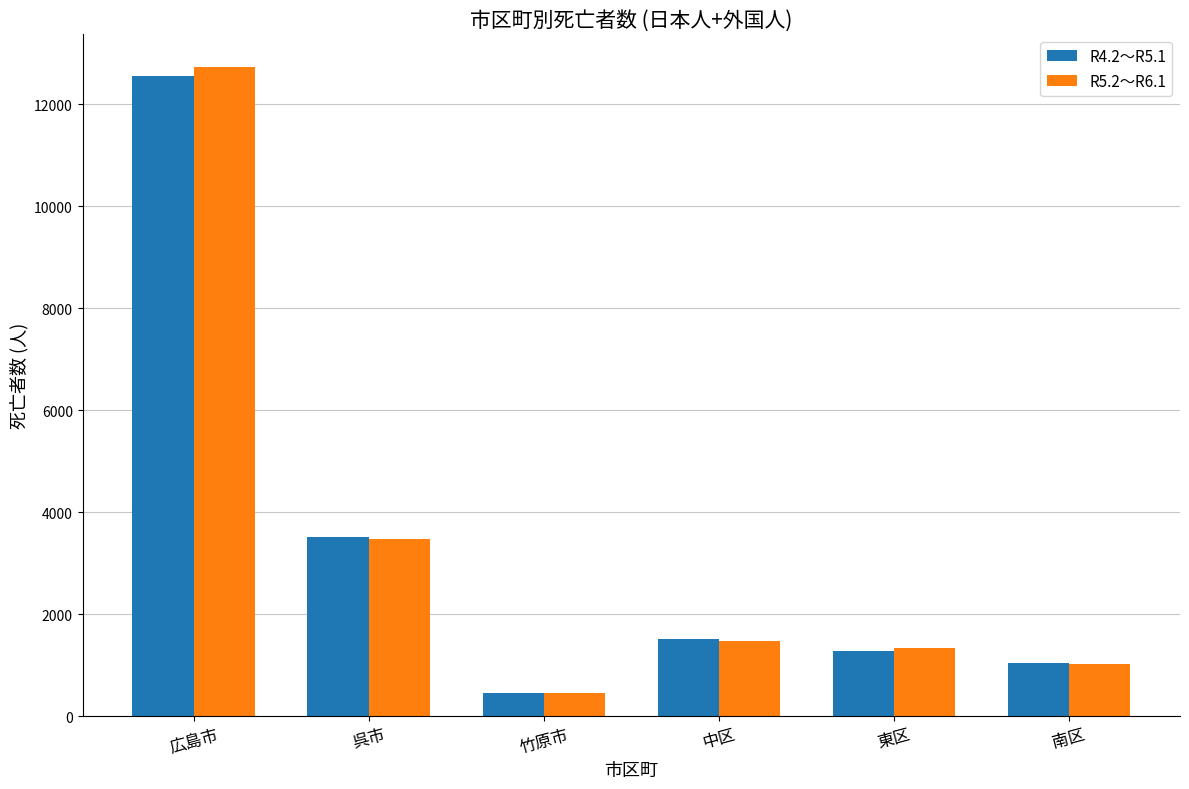

At which label does R5.2～R6.1 first exceed 1483?

広島市